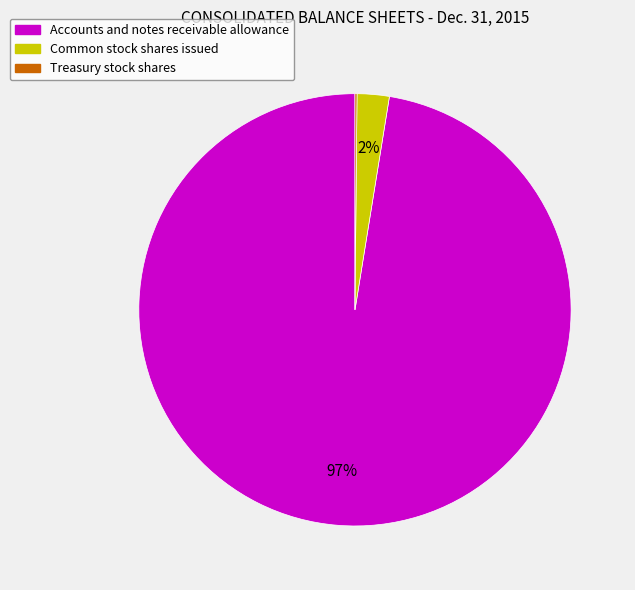

Is it true that Accounts and notes receivable allowance is 92% of the pie?

False